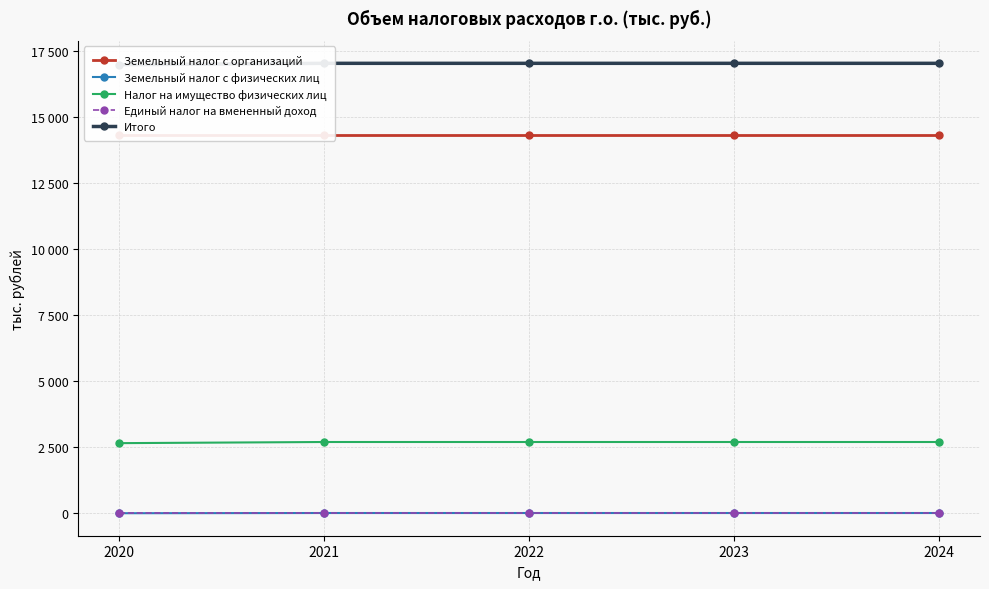

Read the Земельный налог с физических лиц value at 2021.

8.0